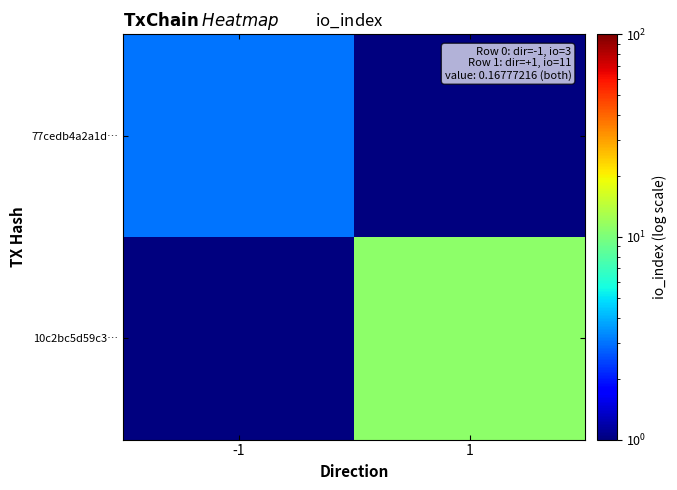

What is the minimum value shown in the chart?

0.5